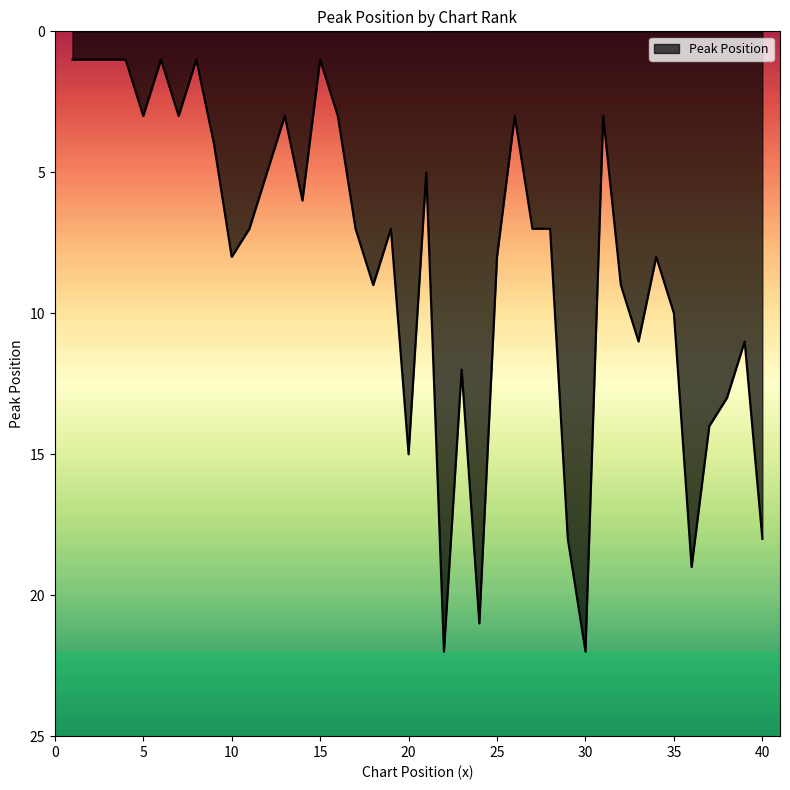

What is the maximum value shown in the chart?

22